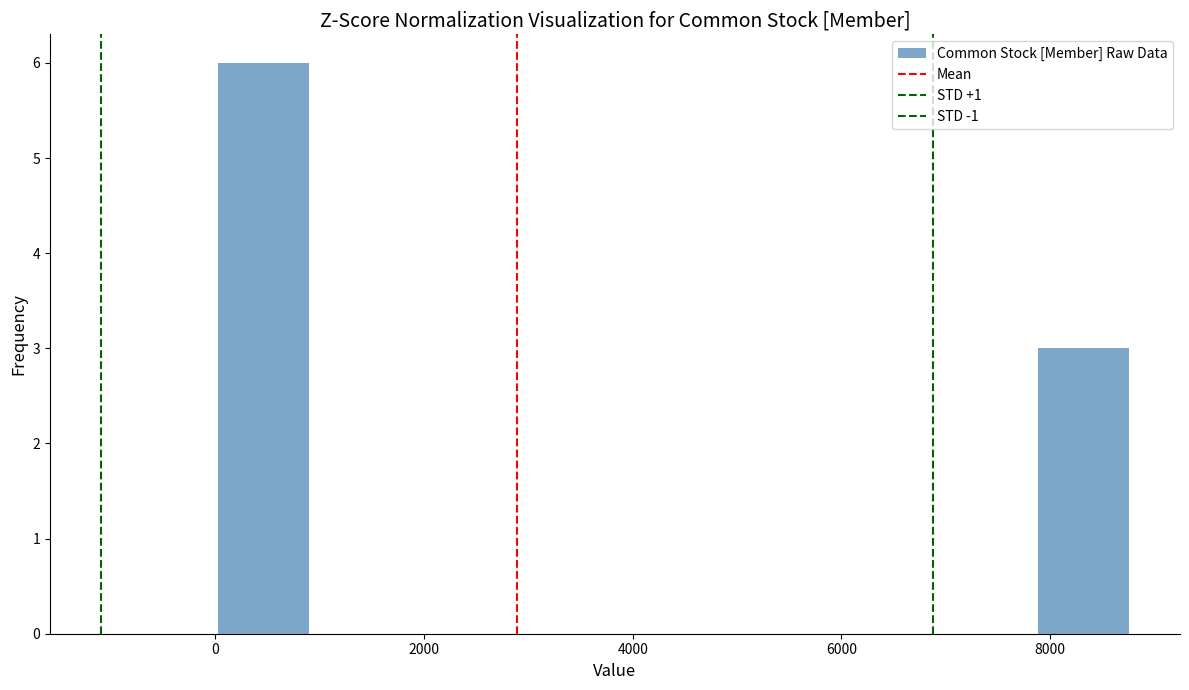

What is the height of the bar covering 0 to 800 on the x-axis? Neither the bar edges nor the heights are printed on the chart, so give them approximately, as read against the axes.

6